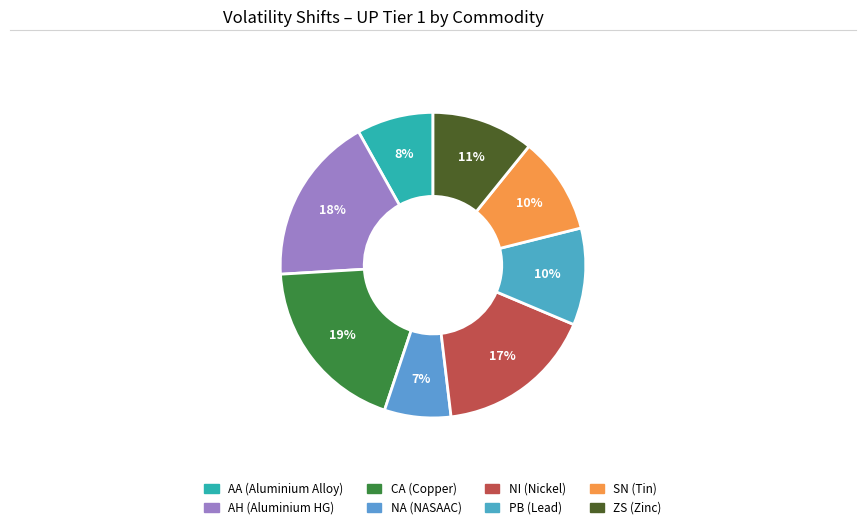

The ZS slice represents 1% of the pie. True or false?

False